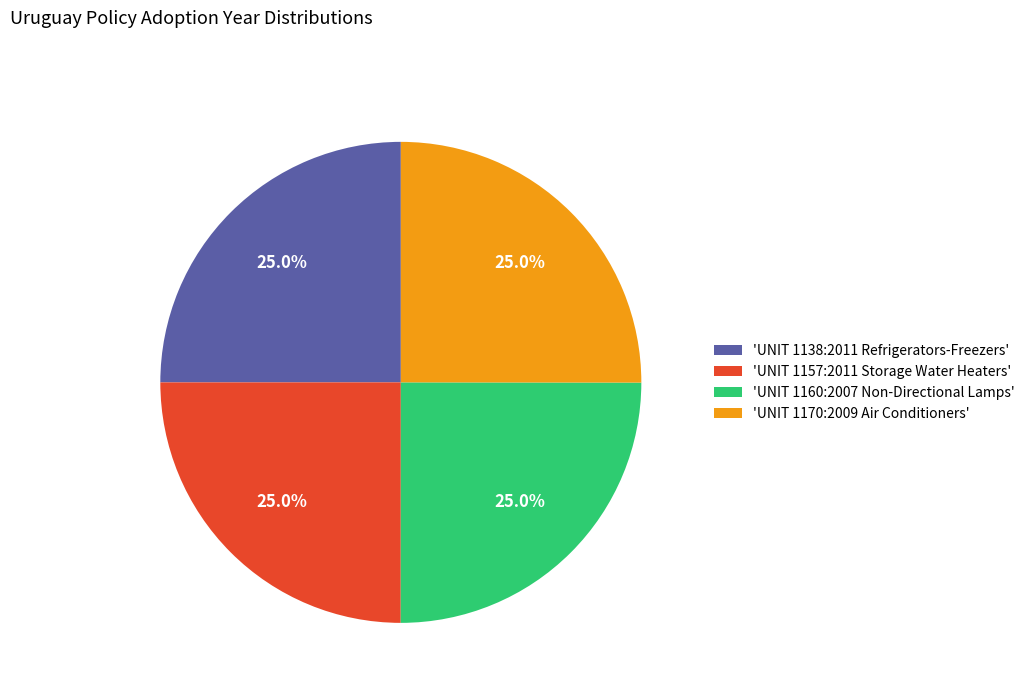

Is there any slice that represents more than half of the pie?

No